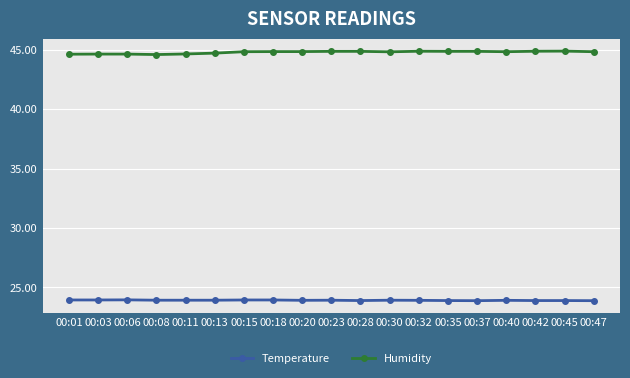

What is the difference between the highest and lowest values at 00:45?

21.0